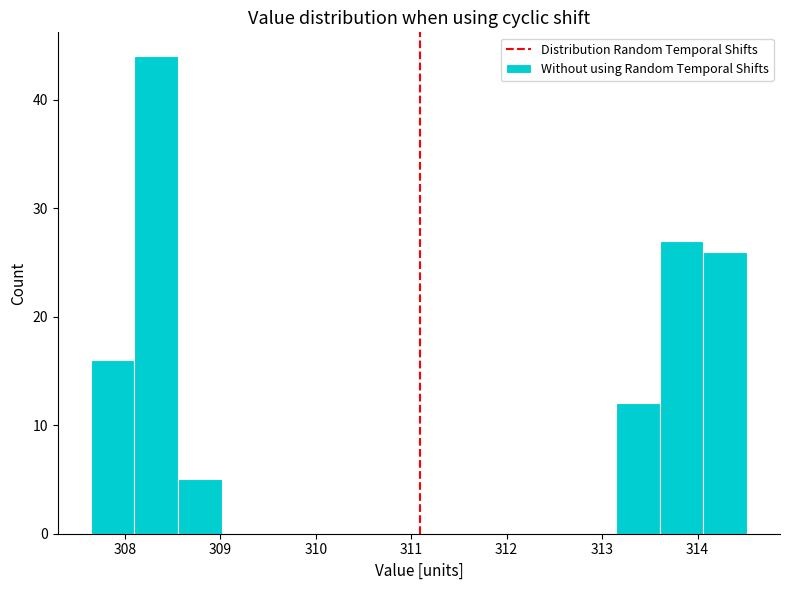

Which range on the x-axis has the tallest bar?

308.1 to 308.6